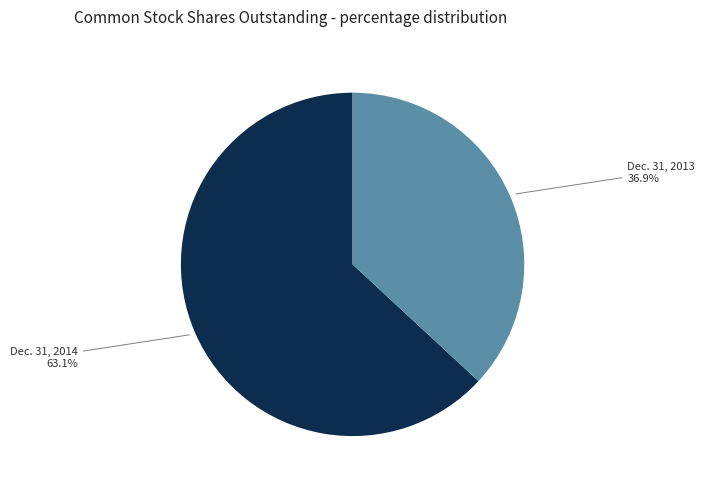

Does any single category account for the majority?

Yes